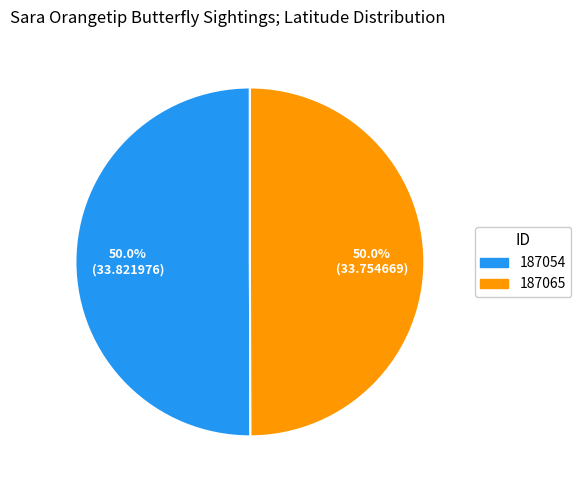

Do 187054 and 187065 together represent more than half of the pie?

Yes